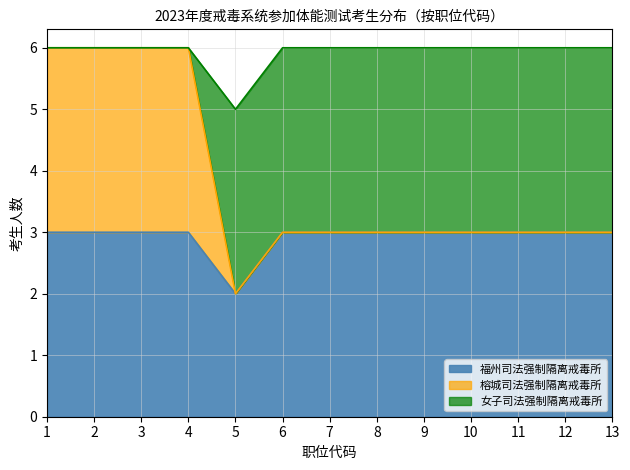

Where is 福州司法强制隔离戒毒所 nearest to the value 2?

5